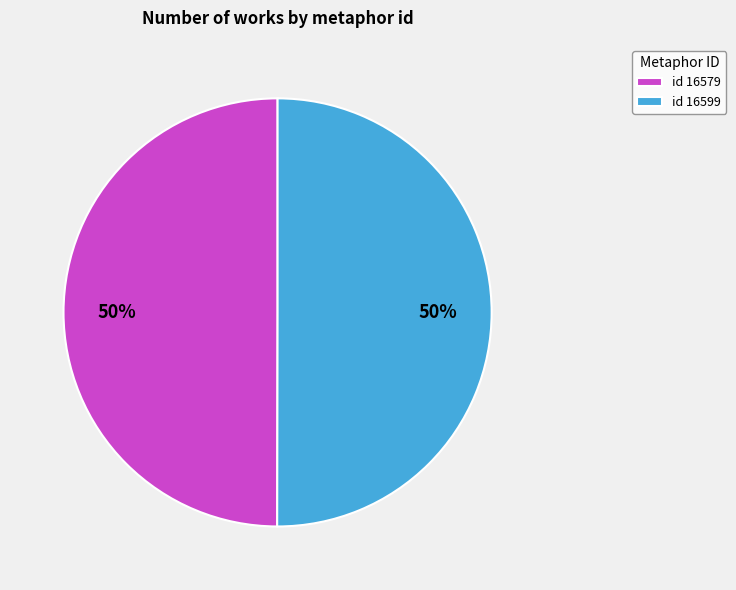

Is the sum of id 16599 and id 16579 greater than half?

Yes